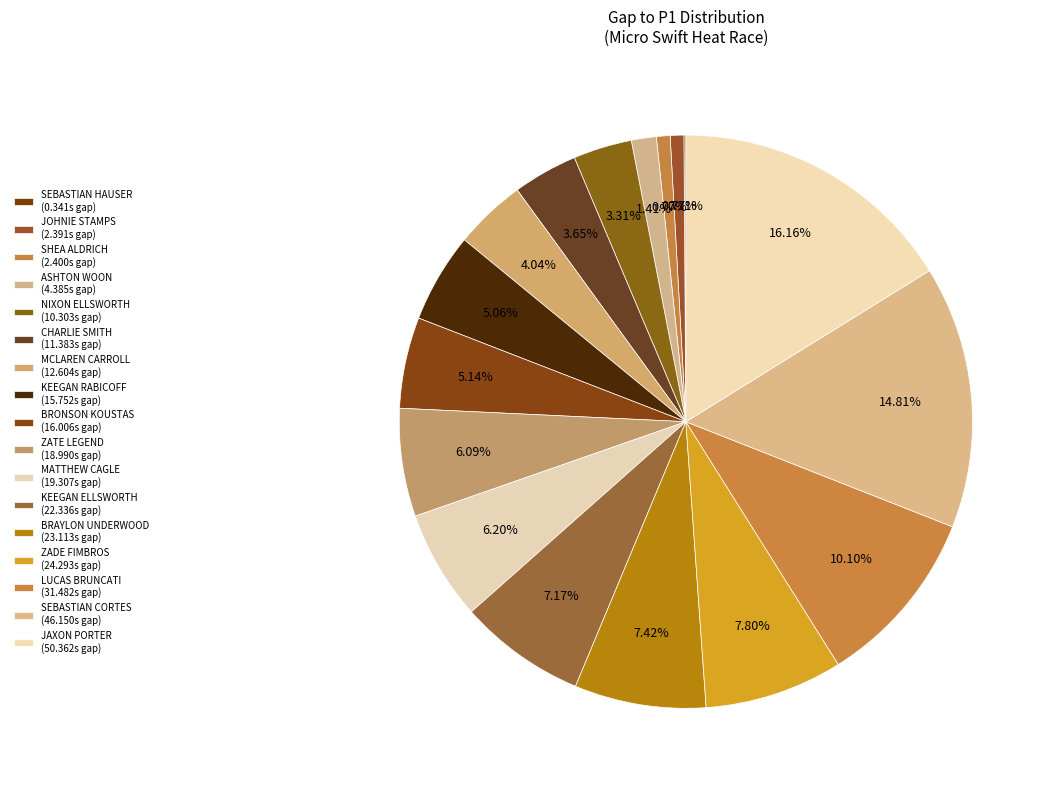

To the nearest percent, what percentage of the pie is JOHNIE STAMPS?

1%